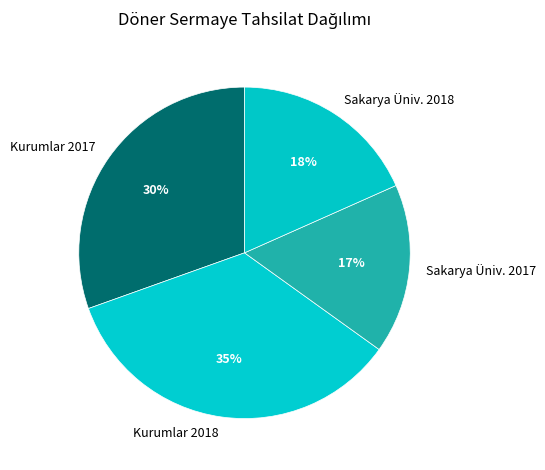

To the nearest percent, what percentage of the pie is Sakarya Üniv. 2017?

17%